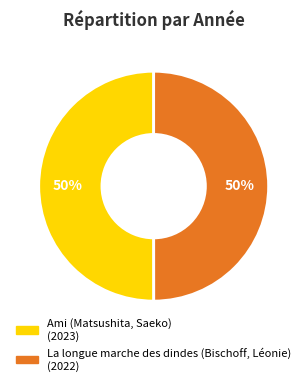

Do Ami (Matsushita, Saeko) and La longue marche des dindes (Bischoff, Léonie) together represent more than half of the pie?

Yes